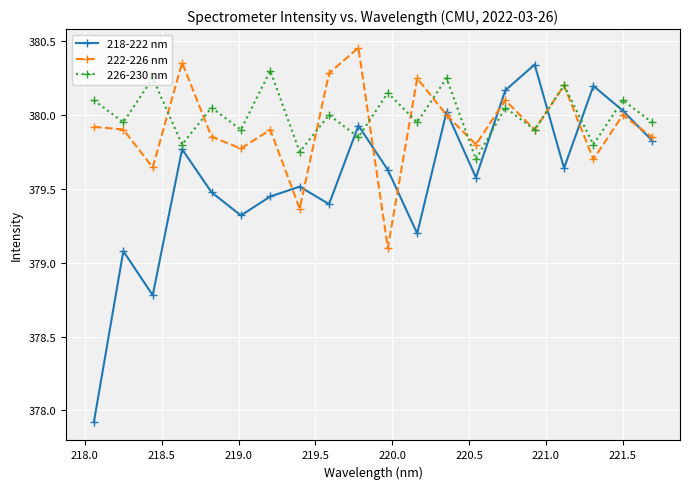

List the series in order of their peak value, highest first.

222-226 nm, 218-222 nm, 226-230 nm